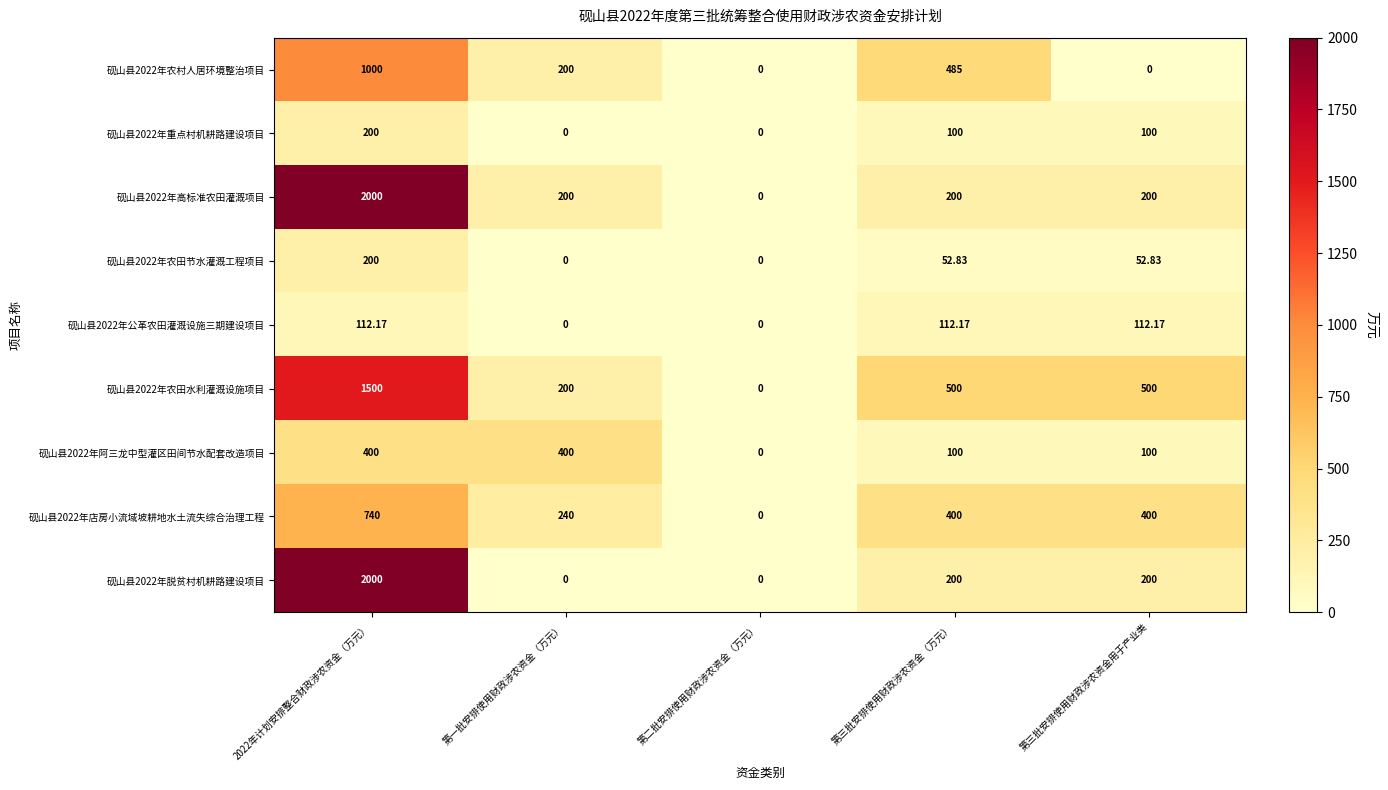

Is the value of 砚山县2022年农田节水灌溉工程项目 at 第三批安排使用财政涉农资金用于产业类 greater than the value of 砚山县2022年高标准农田灌溉项目 at 第一批安排使用财政涉农资金（万元）?

No